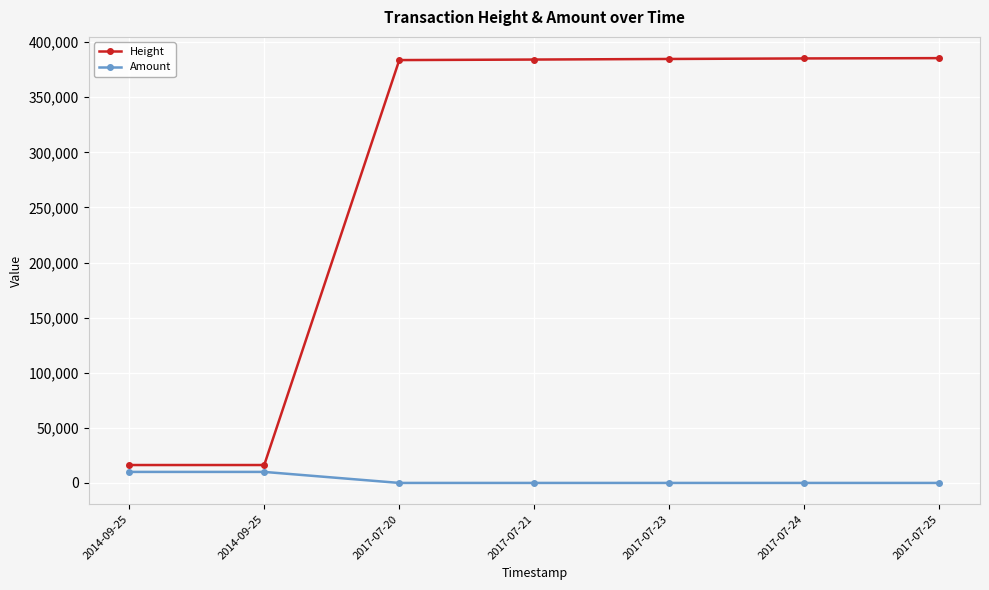

What is the sum of the Height values at 2017-07-21 and 2017-07-23?

768873